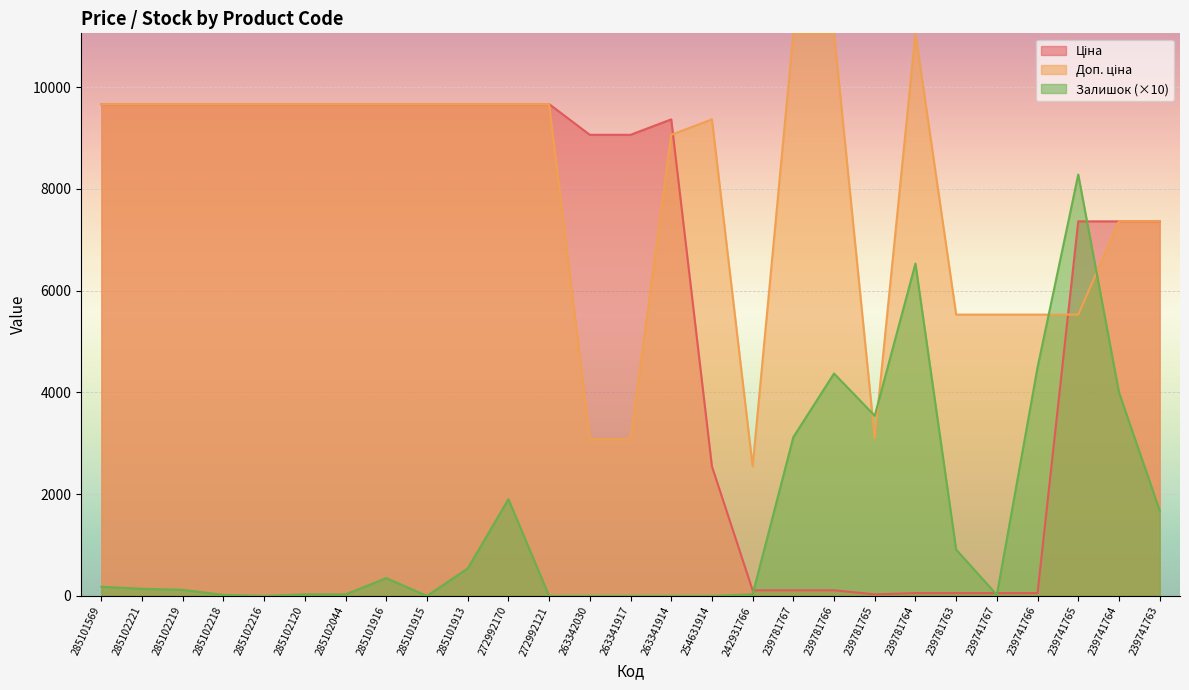

What is the average value of the Залишок series?

1491.9